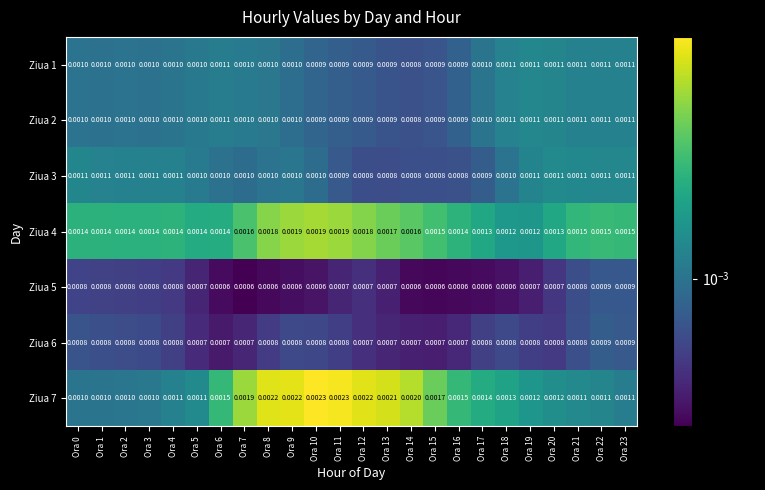

Is the value of Ziua 3 at Ora 9 greater than the value of Ziua 1 at Ora 23?

No